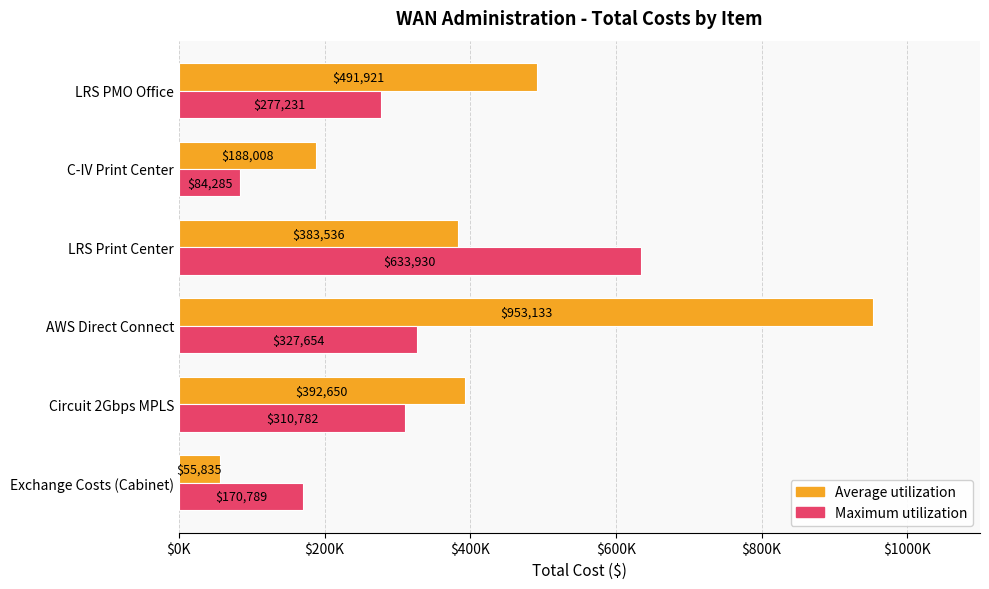

What are all the series names shown in the legend?

Average utilization, Maximum utilization